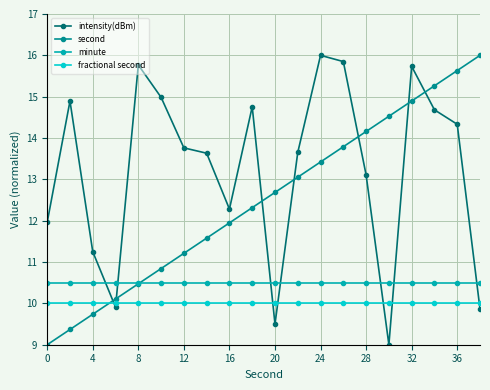

True or false: intensity(dBm) has more than 1 points higher than both neighbors.

True